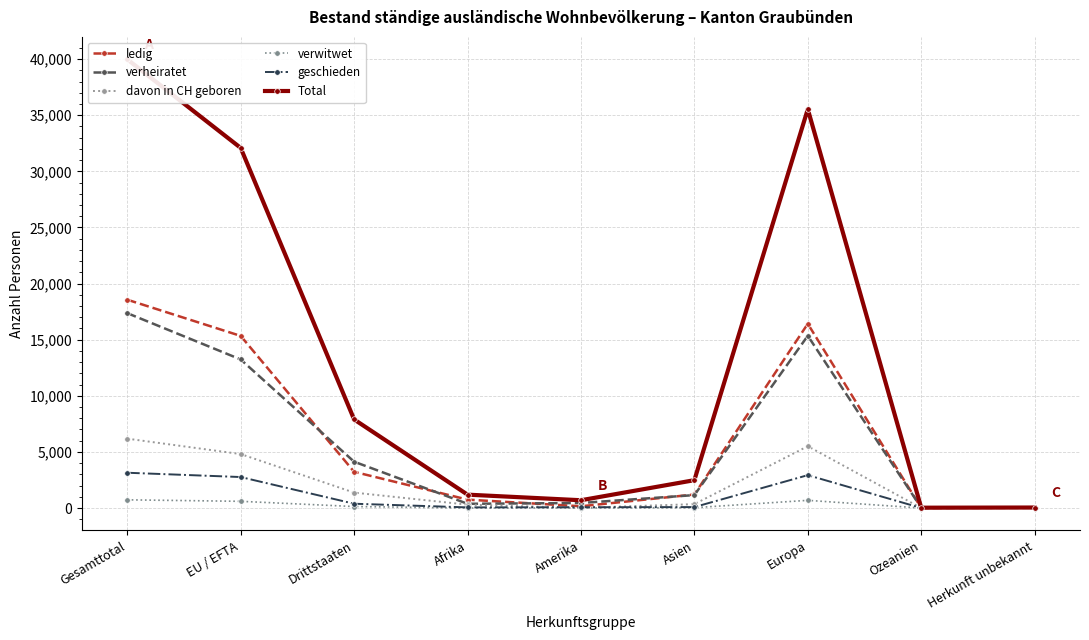

What is the sum of the ledig values at EU / EFTA and Herkunft unbekannt?

15364